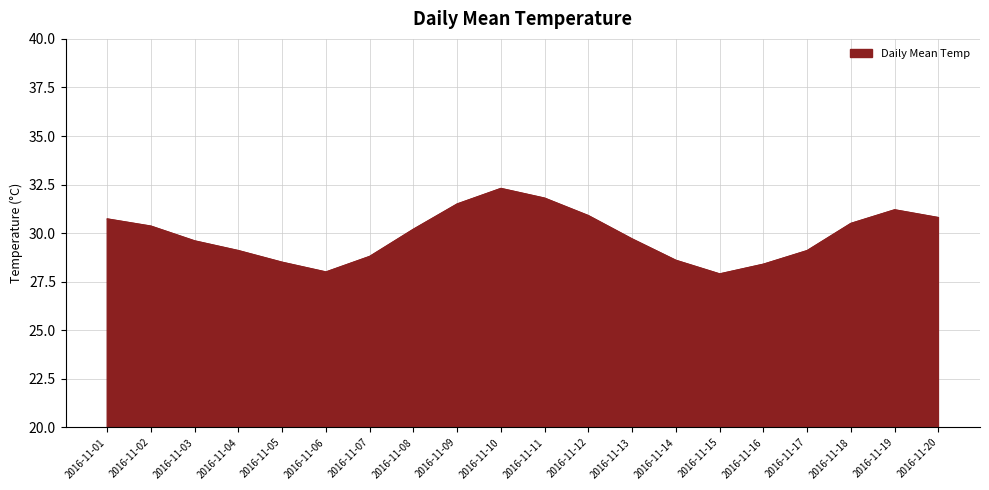

How many values exceed 30?

10